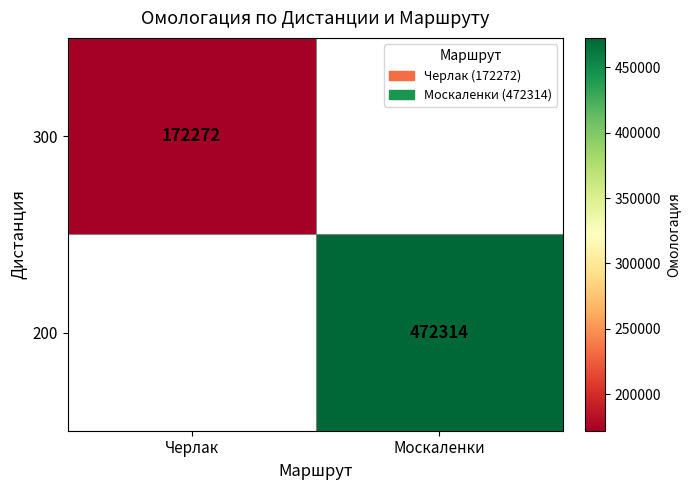

The 200 series shows 472314 at Москаленки. True or false?

True